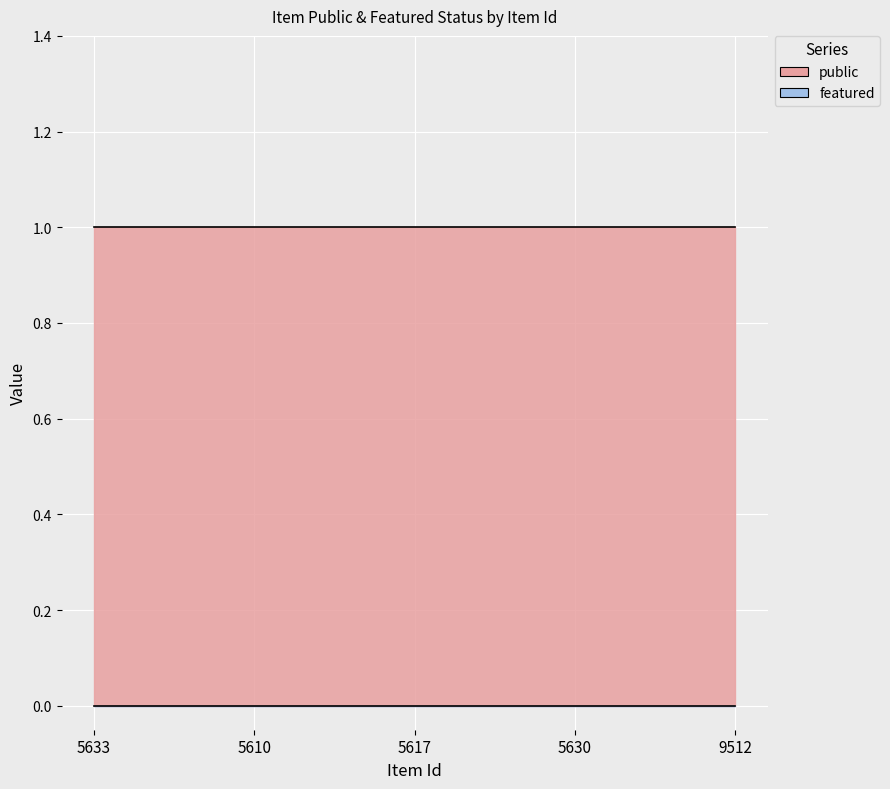

List the series in order of their overall mean, lowest first.

featured, public